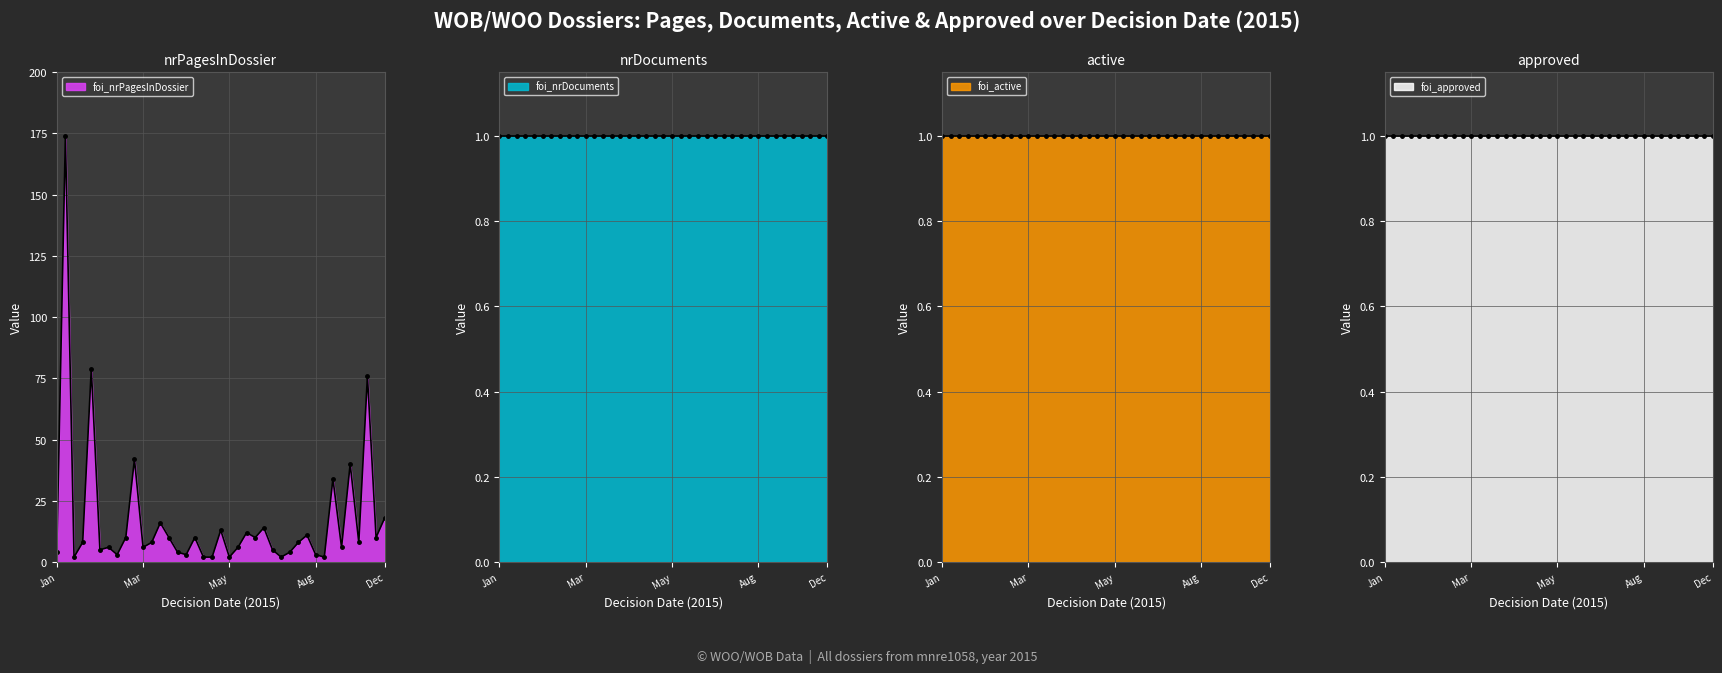

True or false: foi_active has a value of 0 at 2015-01-29.

False